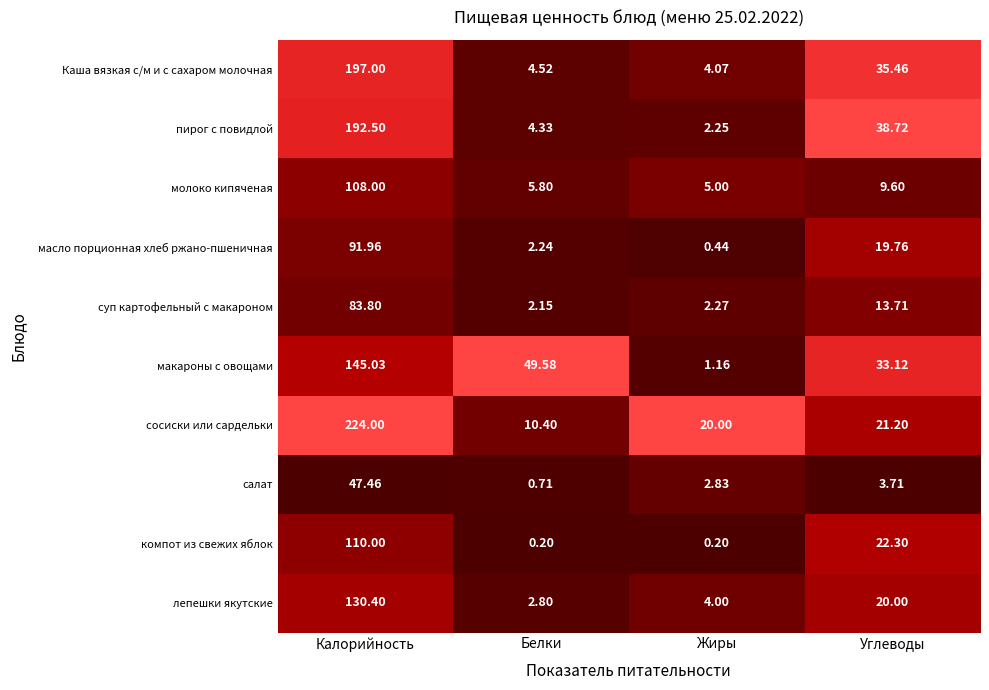

Which series has the largest total across all categories?

сосиски или сардельки